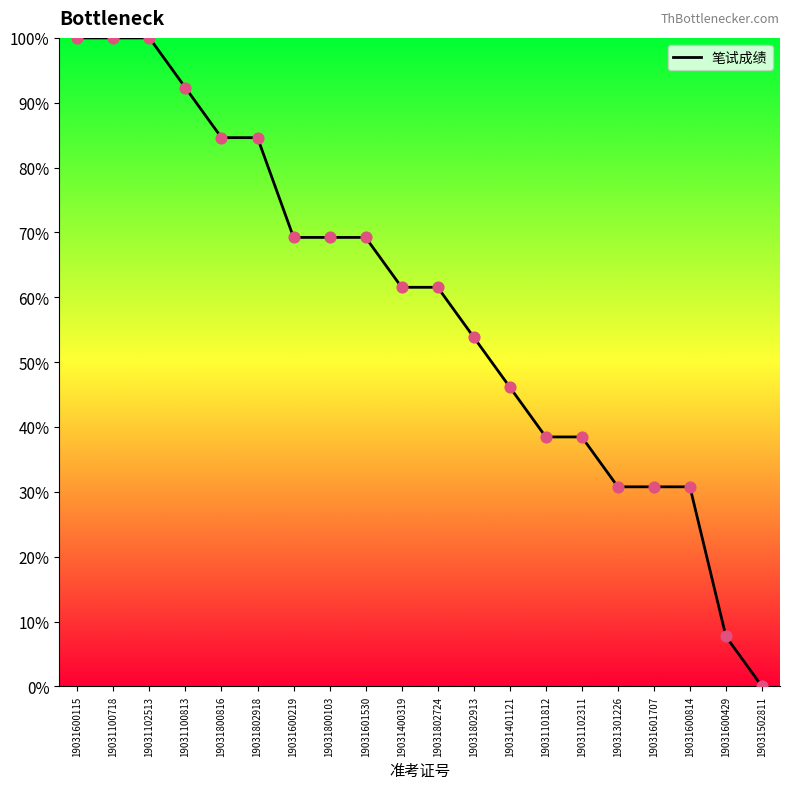

What is the change in value from 19031601530 to 19031601707?

-38.5